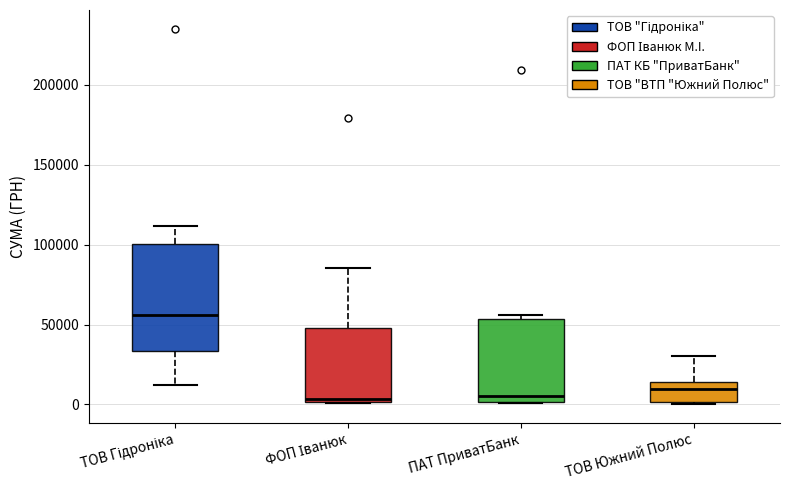

Which box's median line is the highest?

ТОВ Гідроніка